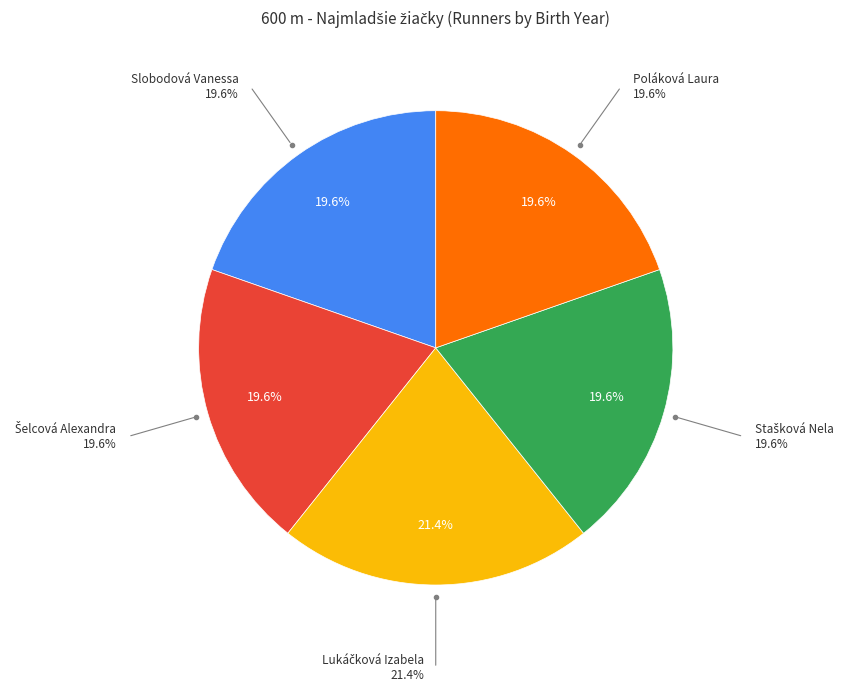

To the nearest percent, what is the average slice percentage?

20%